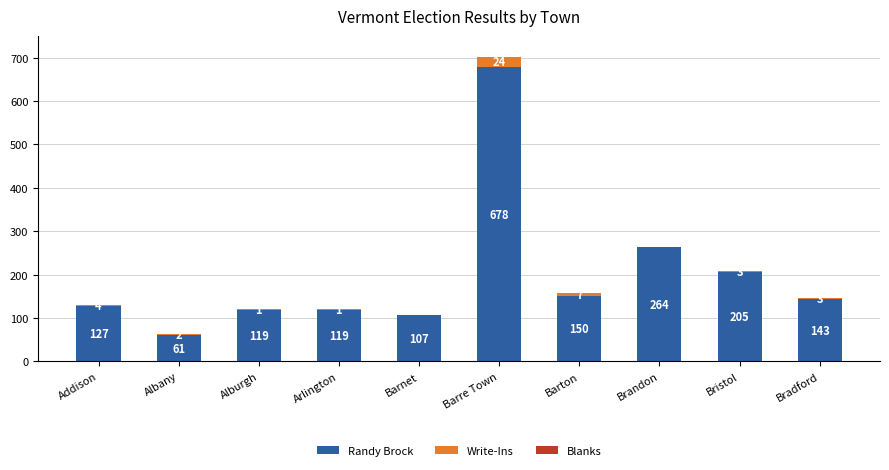

The Randy Brock series shows 61 at Albany. True or false?

True